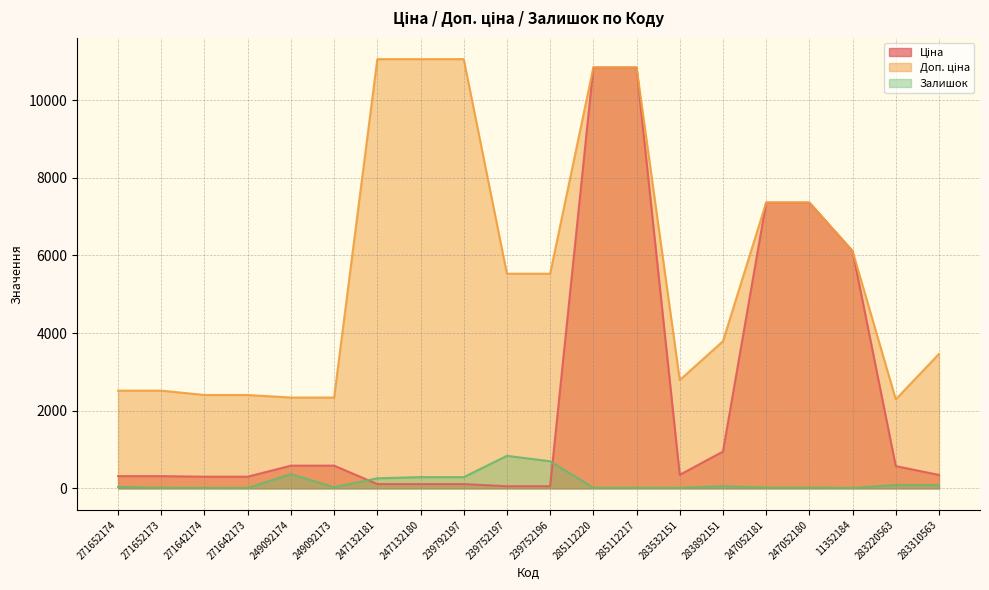

In Доп. ціна, how many points are lower than both neighbors (excluding endpoints)?

2